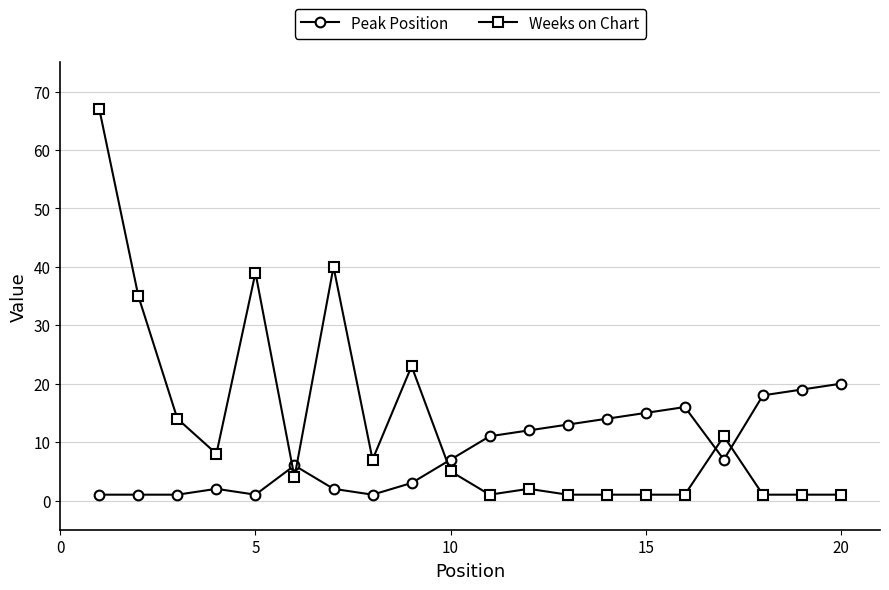

True or false: Weeks on Chart and Peak Position cross at least once.

True